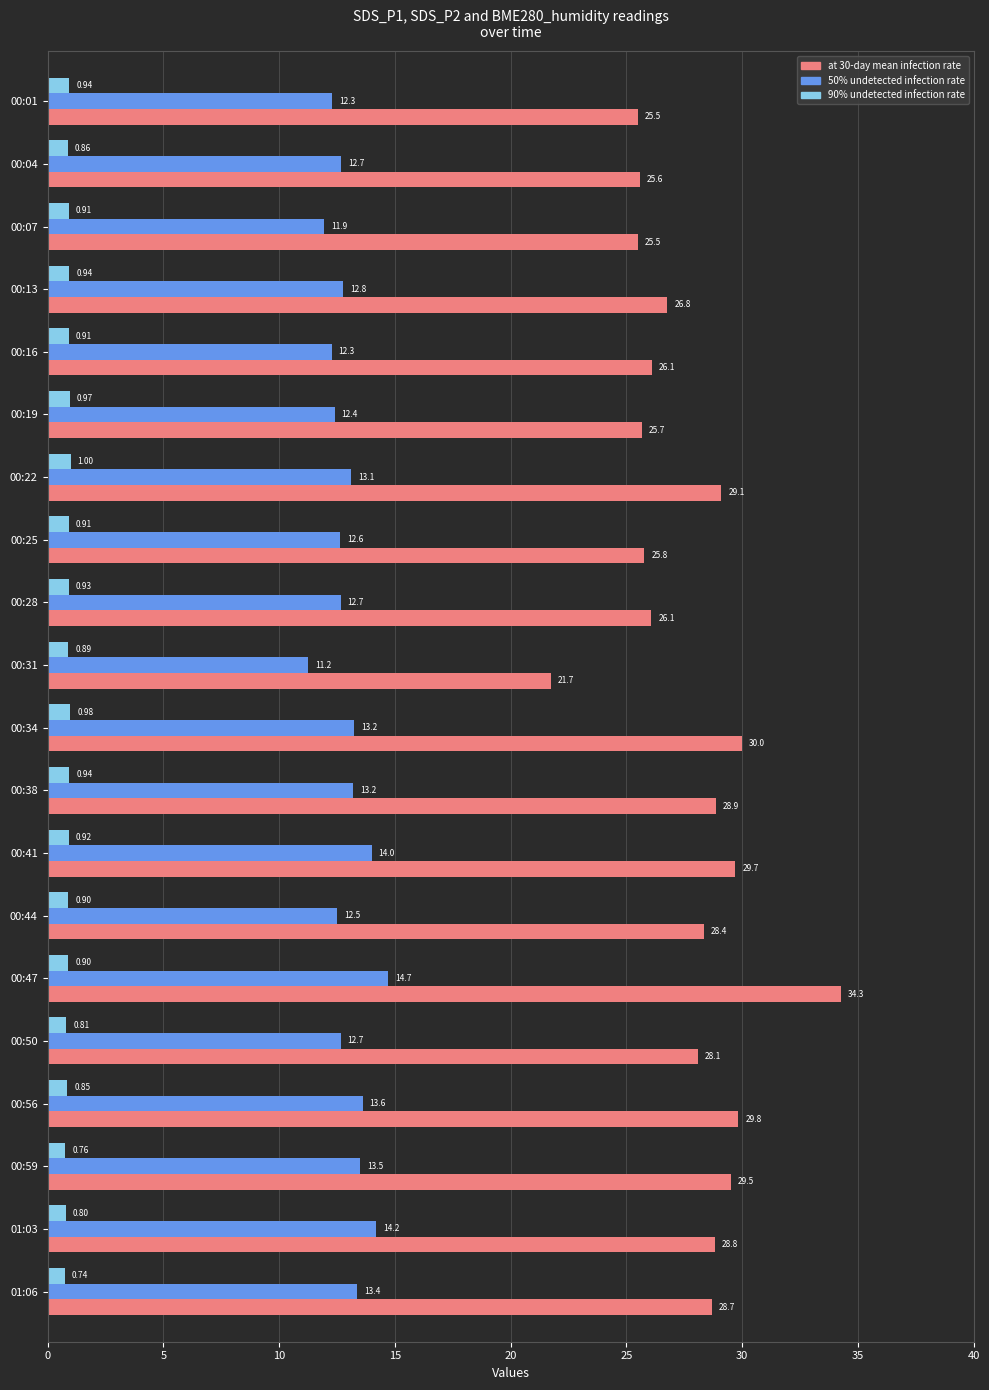

Rank the series by their average value, from lowest to highest.

90% undetected infection rate, 50% undetected infection rate, at 30-day mean infection rate